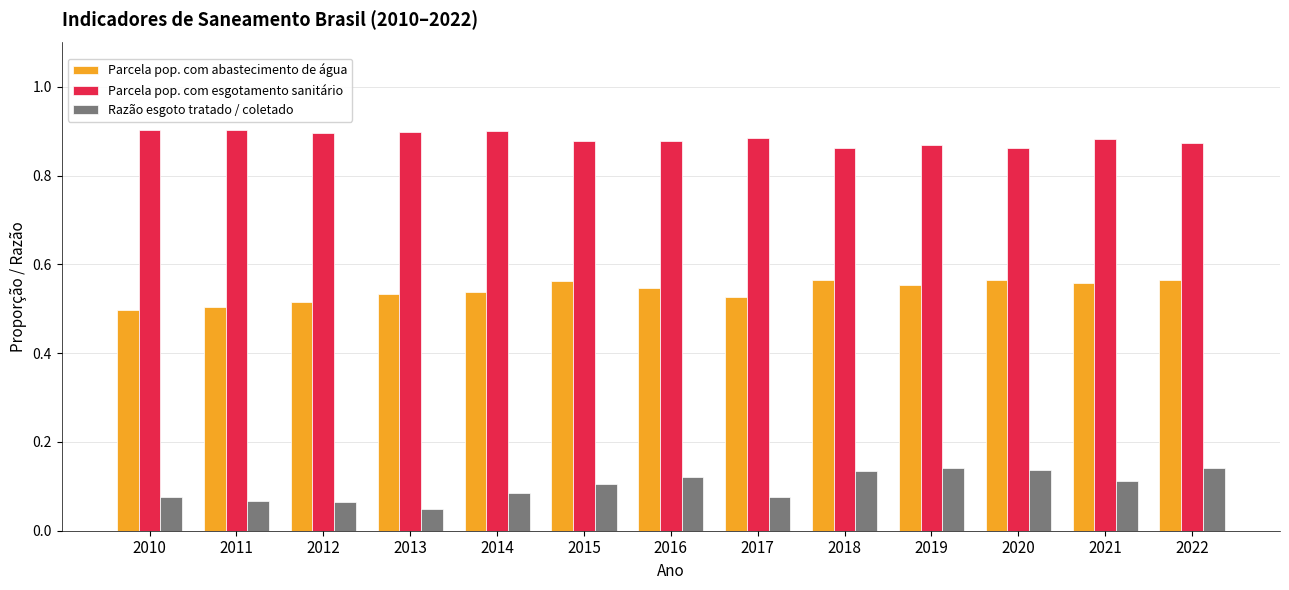

Is the value of Parcela pop. com esgotamento sanitário at 2010 greater than the value of Razão esgoto tratado / coletado at 2017?

Yes